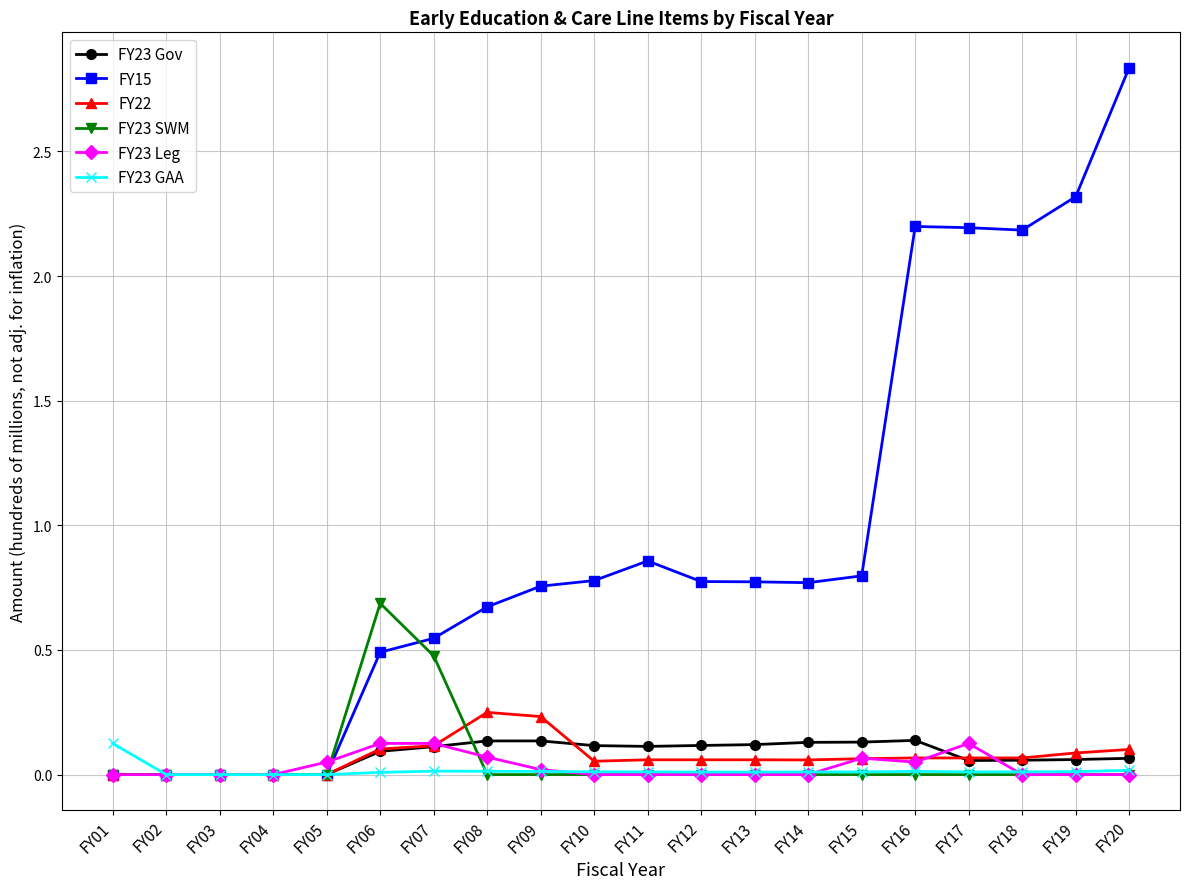

Which series has the largest total across all categories?

FY15